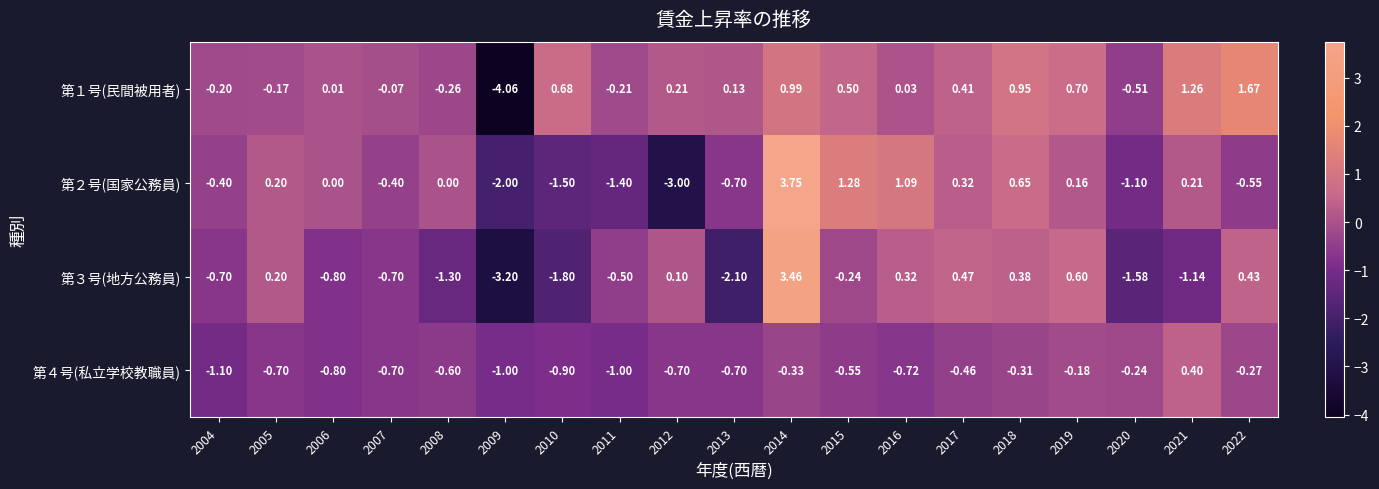

Which series has the largest total across all categories?

第１号(民間被用者)